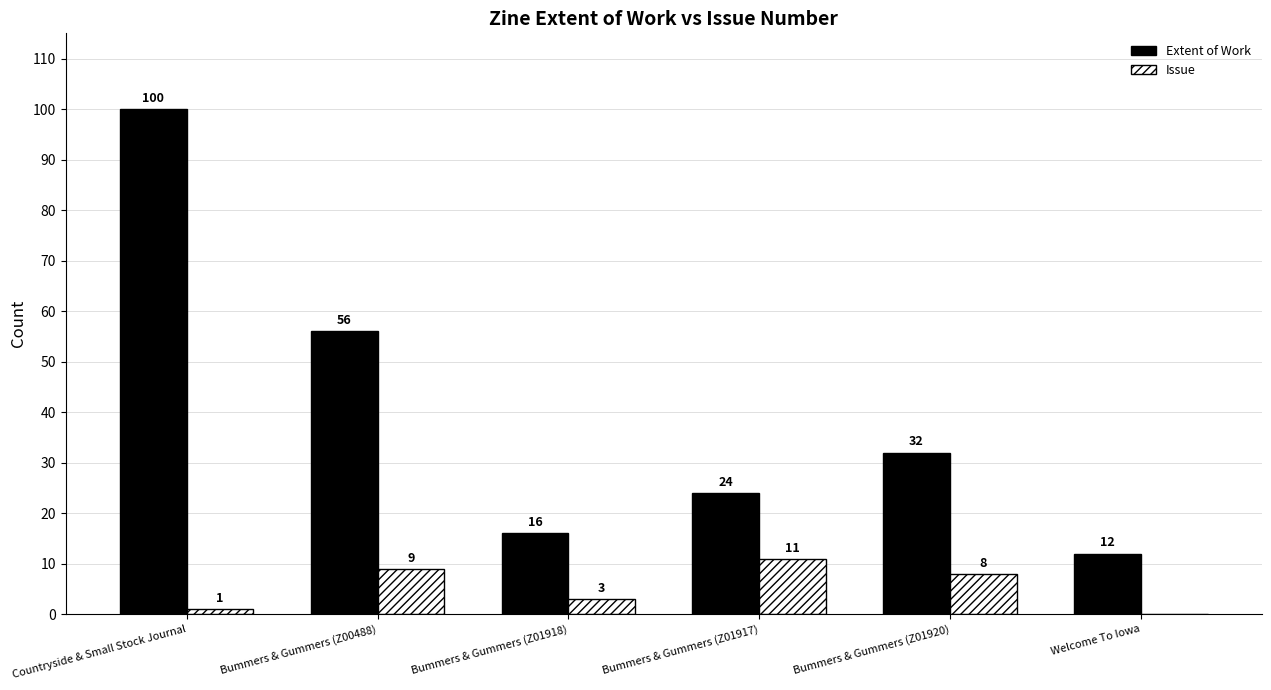

Between Countryside & Small Stock Journal and Bummers & Gummers (Z01918), which series saw the biggest shift?

Extent of Work